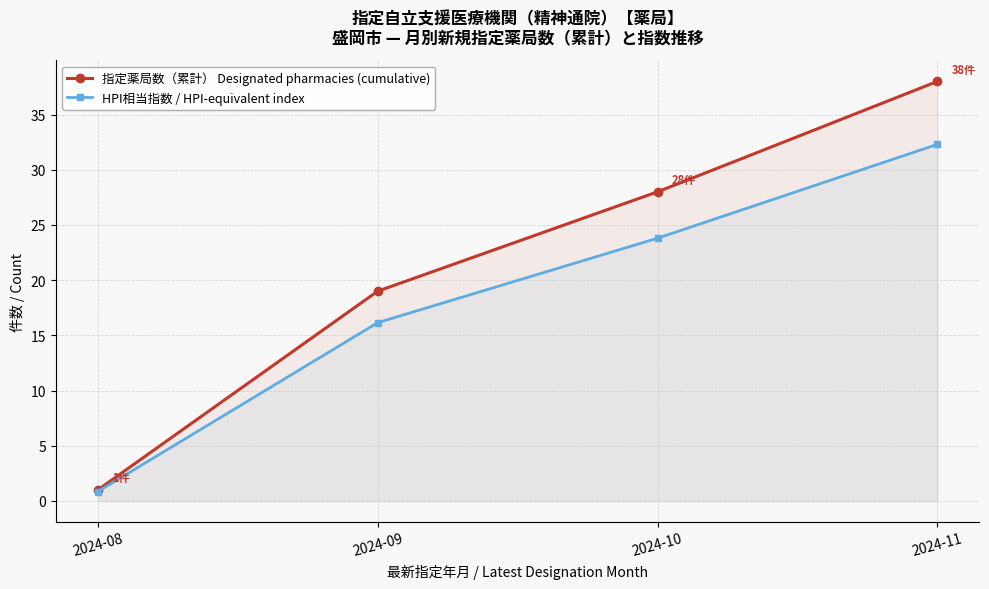

Reading right to left, extract all data points from this chart.

指定薬局数（累計） Designated pharmacies (cumulative): 2024-11=38.0	2024-10=28.0	2024-09=19.0	2024-08=1.0
HPI相当指数 / HPI-equivalent index: 2024-11=32.3	2024-10=23.8	2024-09=16.1	2024-08=0.8